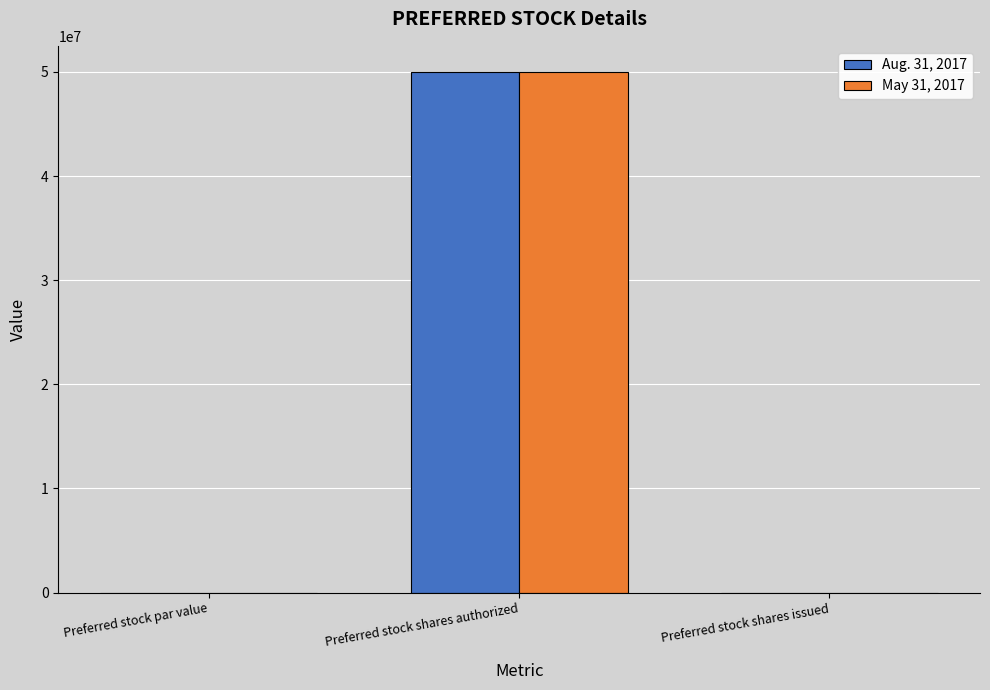

What is the greatest value displayed?

50000000.0